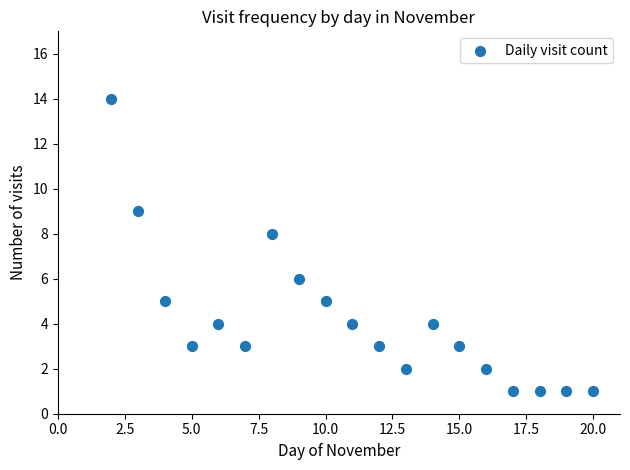

What is the range of Y values (max minus min)?

13